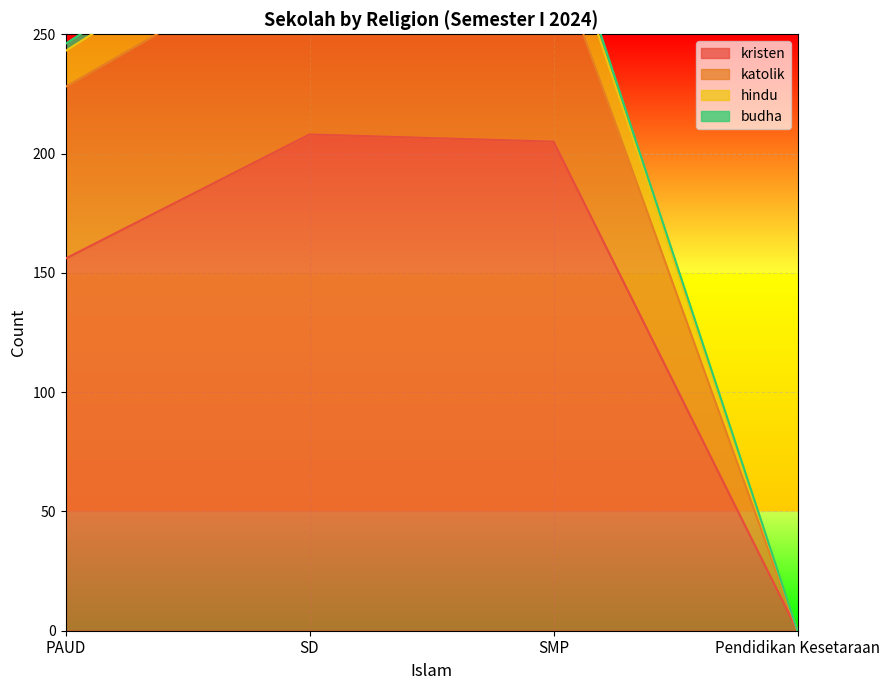

Rank the series at SMP from lowest to highest value.

kristen, katolik, budha, hindu